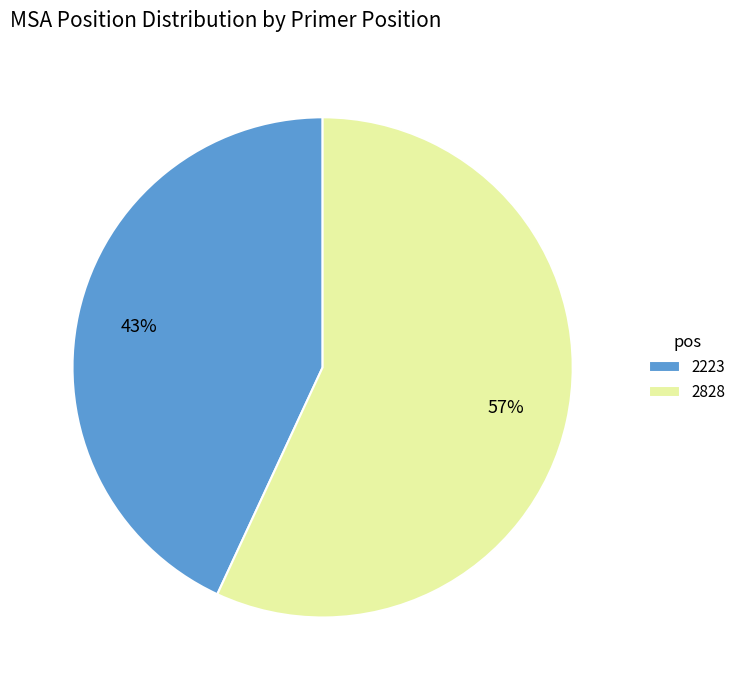

Does 2223 represent more than half of the total?

No